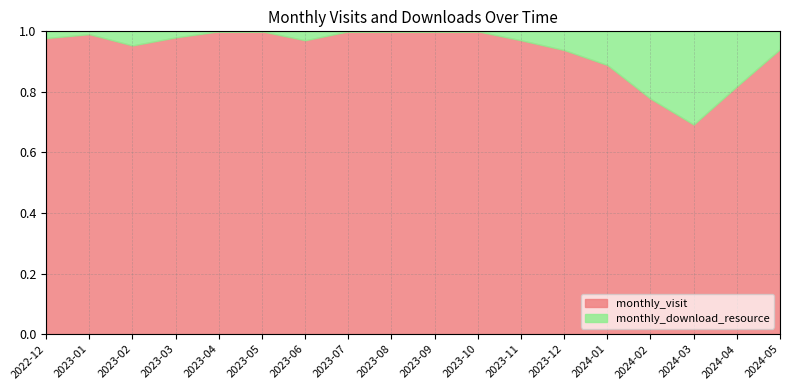

At which label does monthly_visit reach its minimum?

2024-03